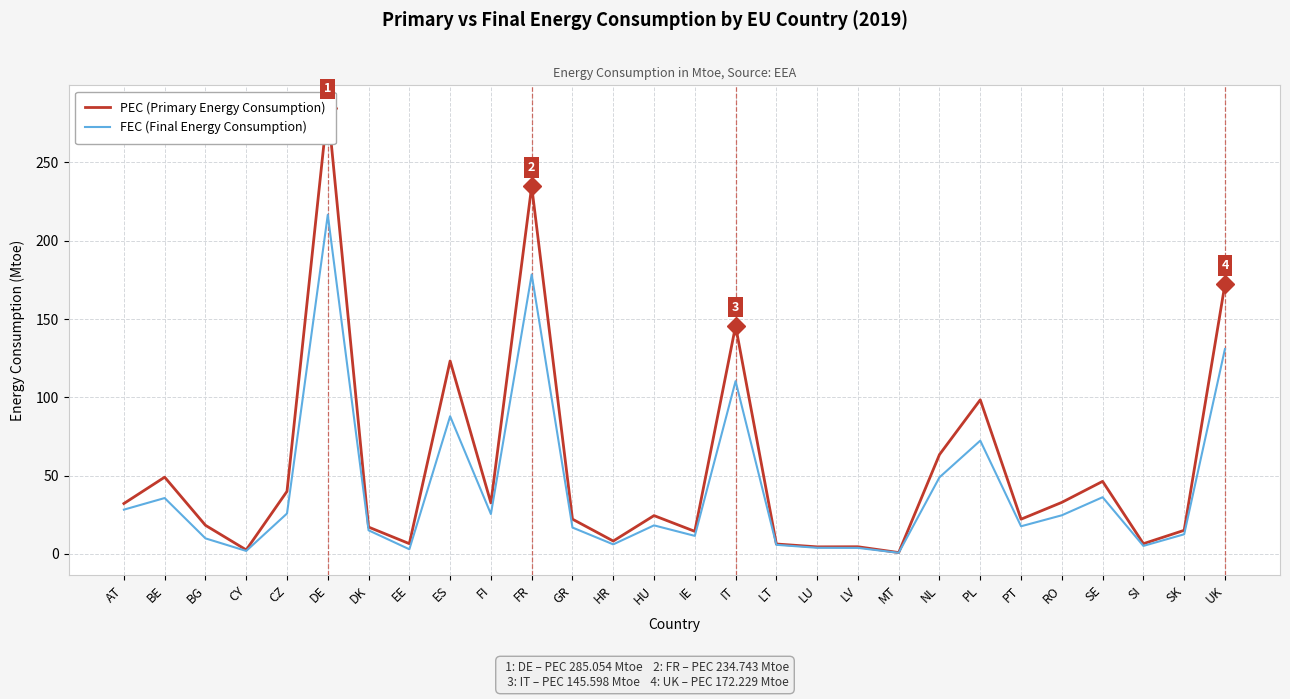

At how many categories does at least one series exceed 237?

1